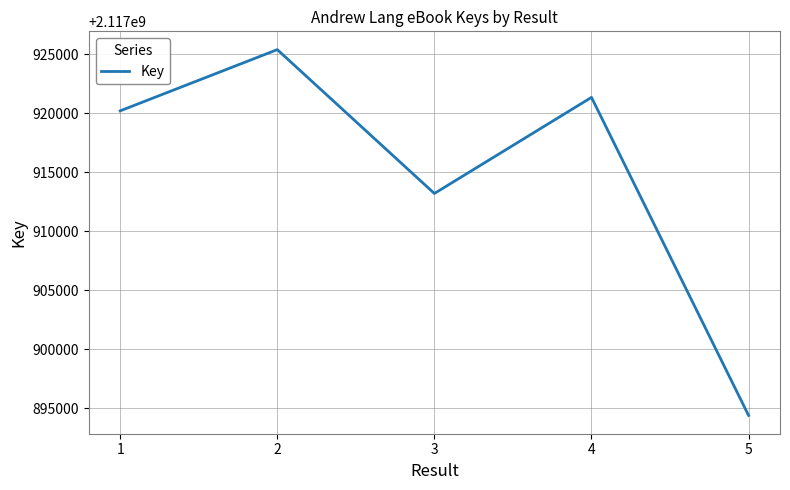

At which category does the data reach its first local peak?

2